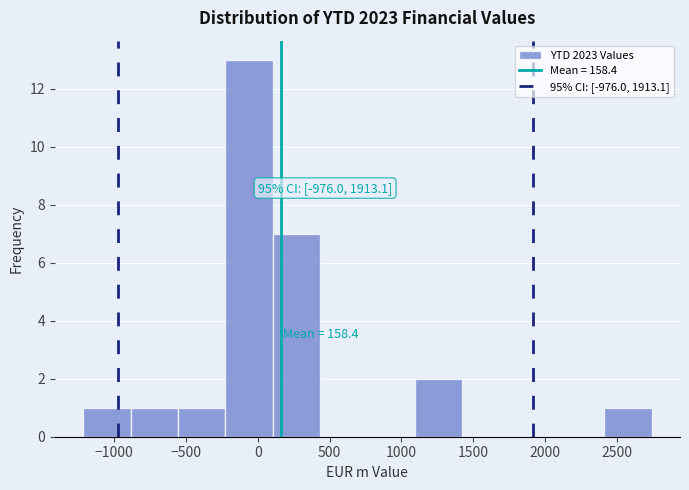

Over which range of the x-axis is the bar tallest?

-250 to 100